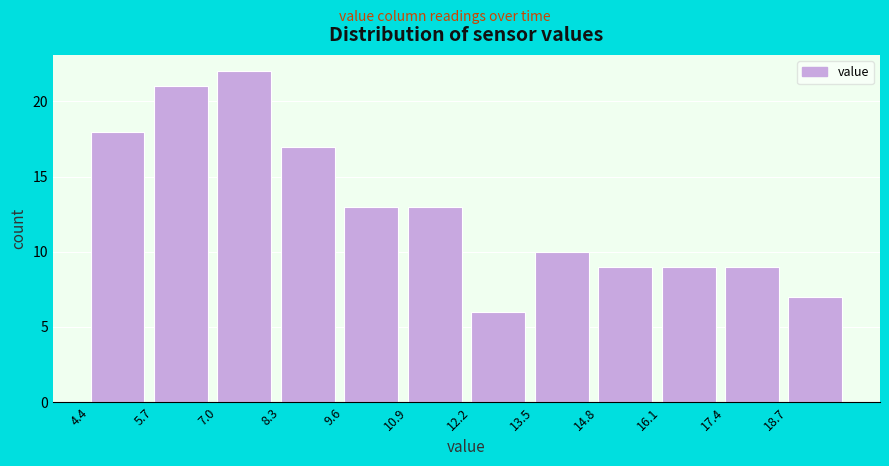

Reading left to right, transcribe this chart: for each bar, give the range it covers on the x-axis and its height. Neither the bar edges nor the heights are printed on the chart, so give them approximately, as read against the axes.

4.4 to 5.7: 18
5.7 to 7.0: 21
7.0 to 8.3: 22
8.3 to 9.6: 17
9.6 to 10.9: 13
10.9 to 12.2: 13
12.2 to 13.5: 6
13.5 to 14.8: 10
14.8 to 16.1: 9
16.1 to 17.4: 9
17.4 to 18.7: 9
18.7 to 20.0: 7